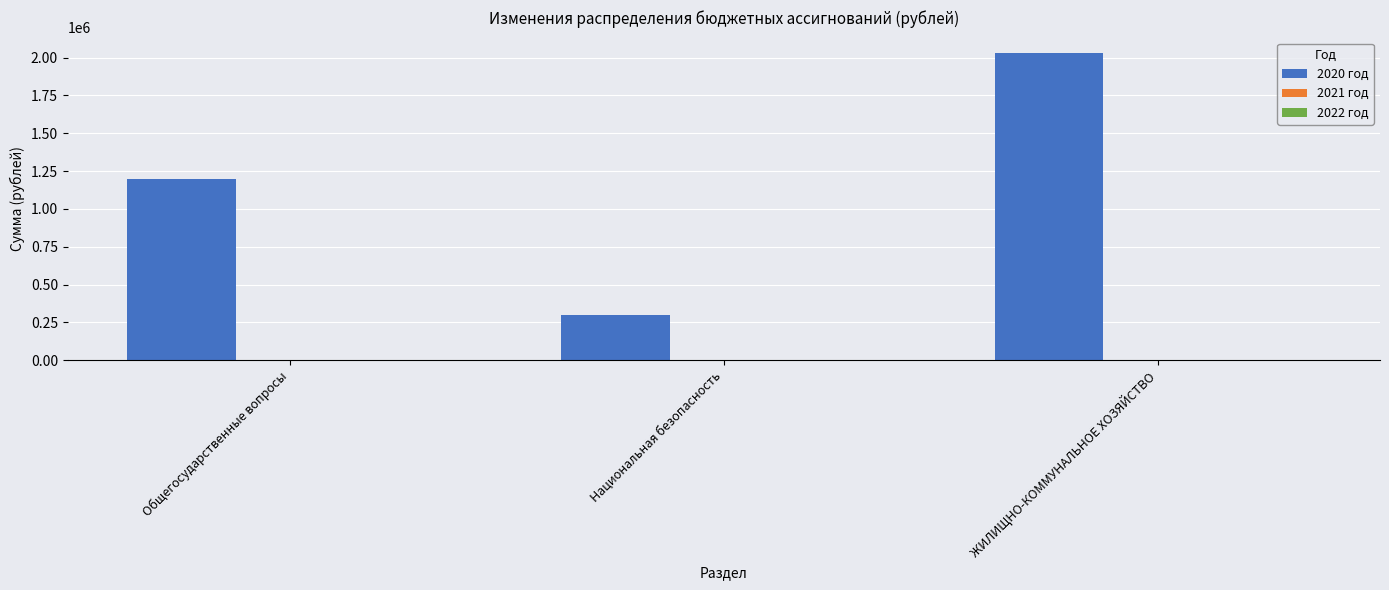

Which has a higher value, Национальная безопасность or Общегосударственные вопросы?

Общегосударственные вопросы